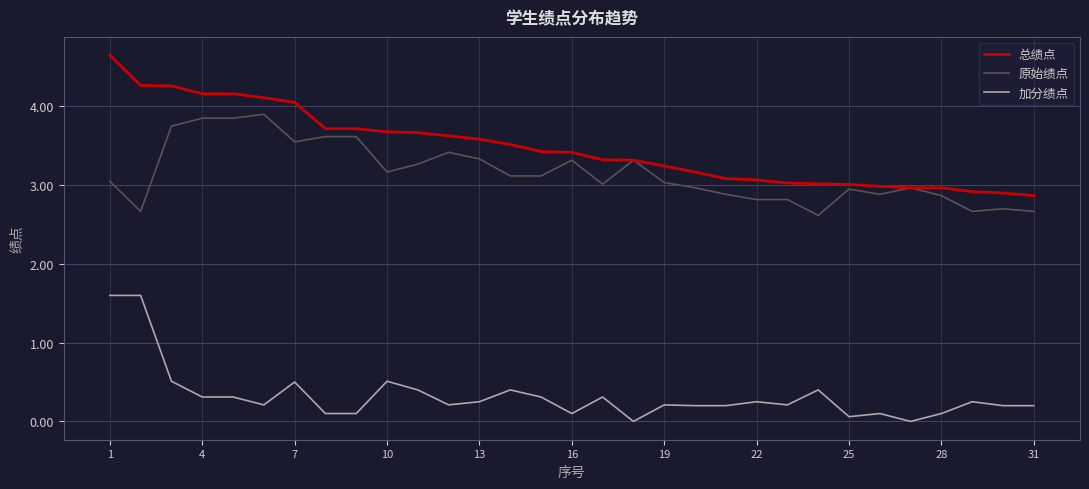

True or false: 总绩点 and 加分绩点 intersect in this chart.

False